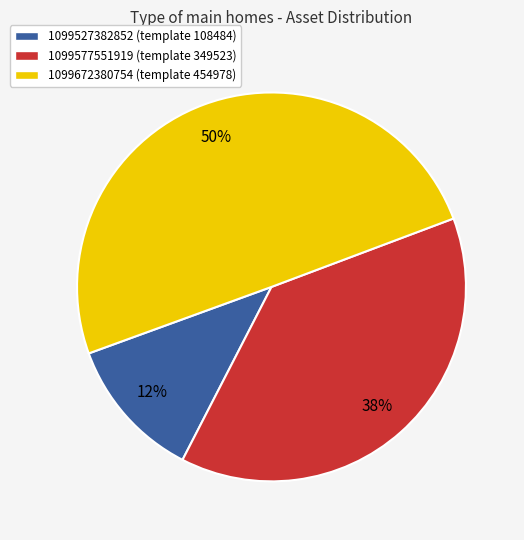

Which has a higher value, 1099672380754 or 1099577551919?

1099672380754